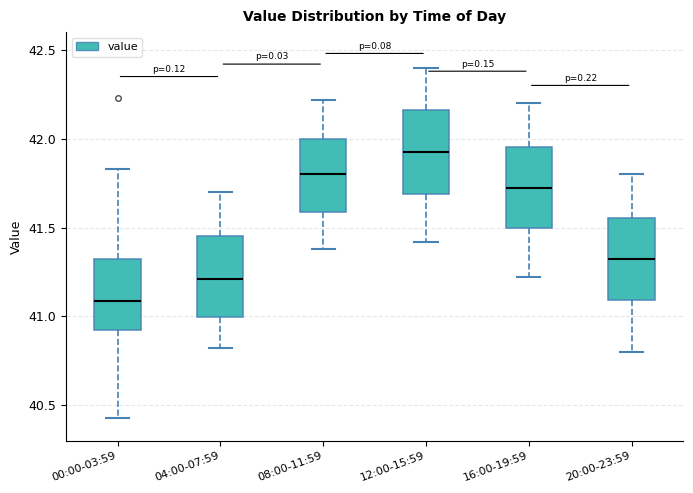

Reading left to right, transcribe this box plot: for each box, give where its median line is, the range the box spans, and where its two whiskers end, as read against the y-axis. The values are not printed on the chart, so give them approximately, as read against the axis.

00:00-03:59: median 41.10, box 40.95 to 41.35, whiskers 40.45 to 41.85
04:00-07:59: median 41.20, box 41.00 to 41.45, whiskers 40.80 to 41.70
08:00-11:59: median 41.80, box 41.60 to 42.00, whiskers 41.40 to 42.20
12:00-15:59: median 41.95, box 41.70 to 42.15, whiskers 41.40 to 42.40
16:00-19:59: median 41.75, box 41.50 to 41.95, whiskers 41.20 to 42.20
20:00-23:59: median 41.35, box 41.10 to 41.55, whiskers 40.80 to 41.80